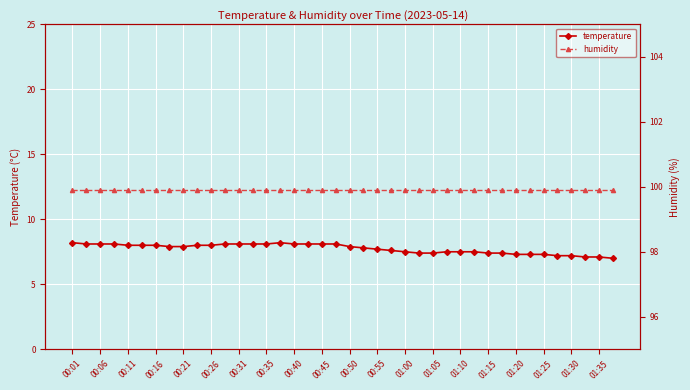

What is the sum of the temperature values at 31 and 25?

14.8